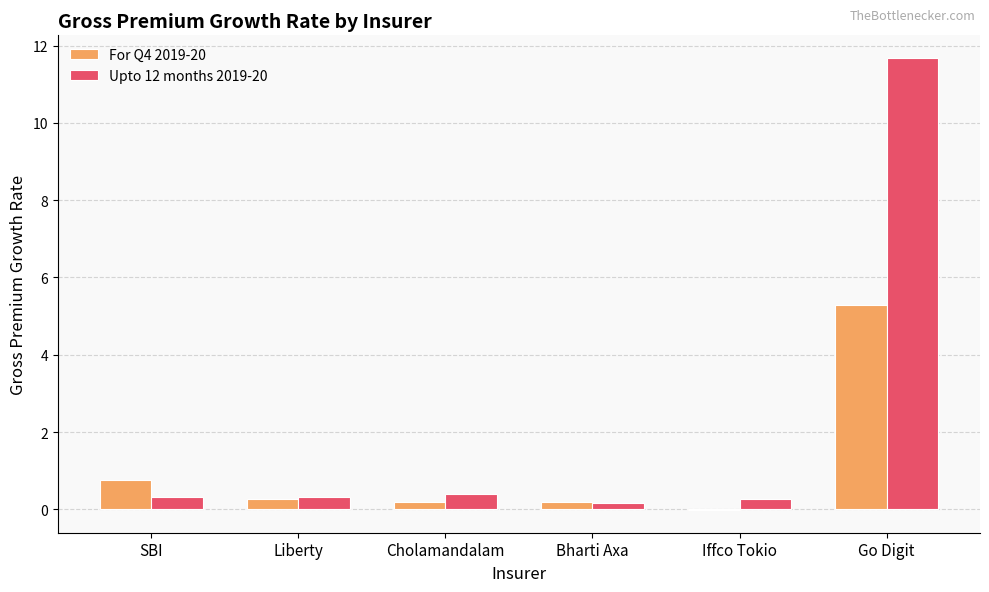

The value of For Q4 2019-20 at SBI is 0.8. True or false?

True